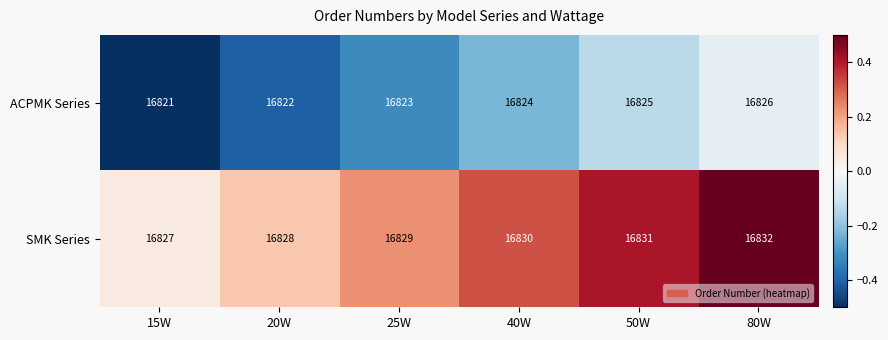

What is the sum of the SMK Series values at 15W and 20W?

33655